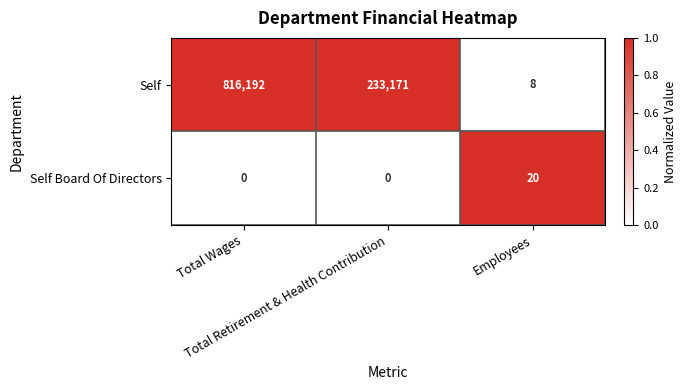

What is the sum of all Self values?

1049371